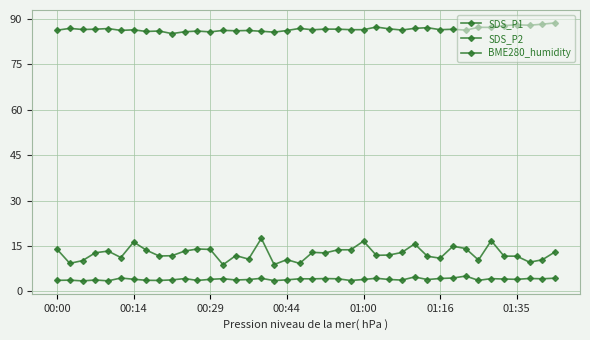

What is the difference between the second highest and second lowest values in the BME280_humidity series?

2.6